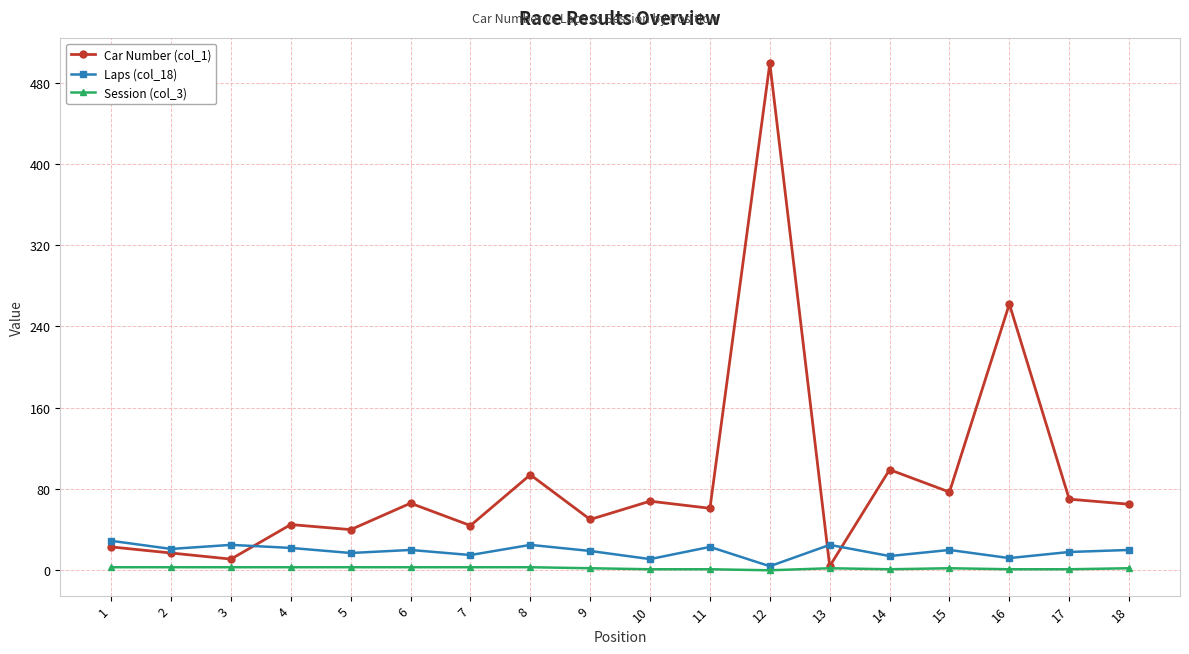

Is it true that Car Number (col_1) equals 77 at 15?

True